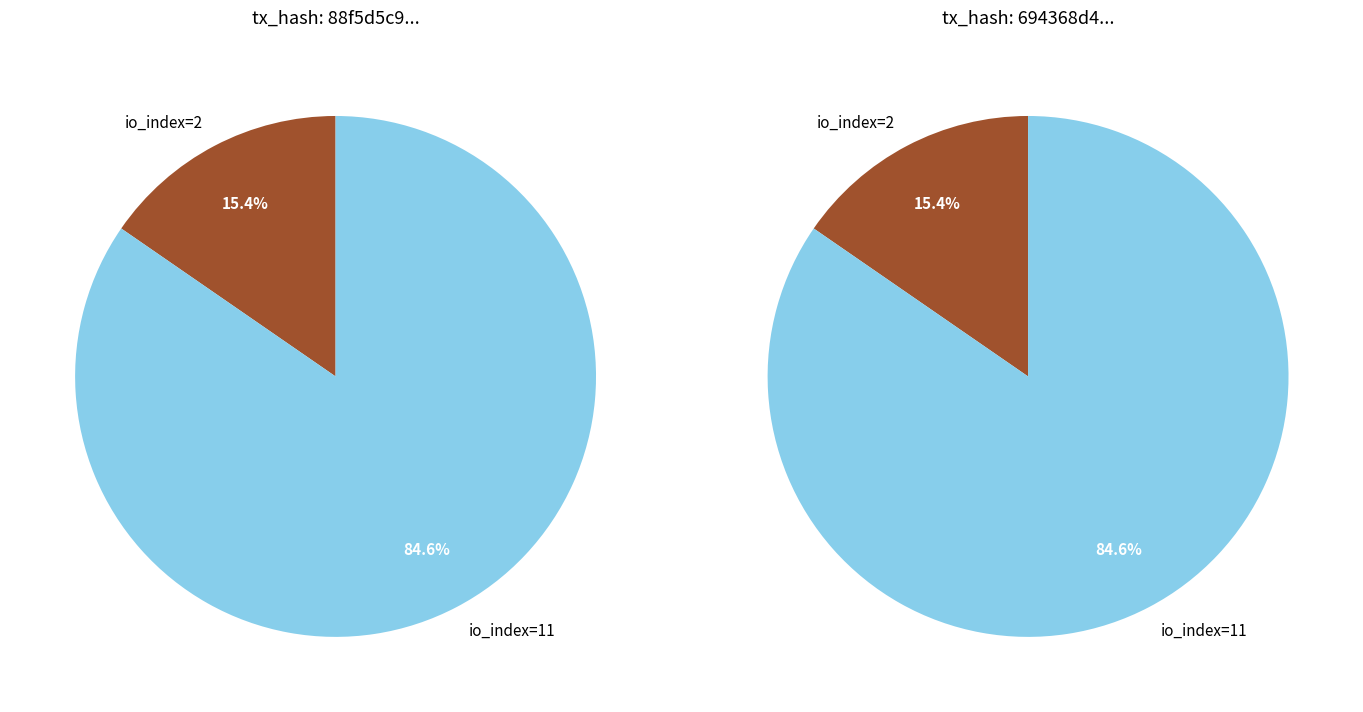

Combined, do io_index=11 and io_index=2 account for over 50%?

Yes